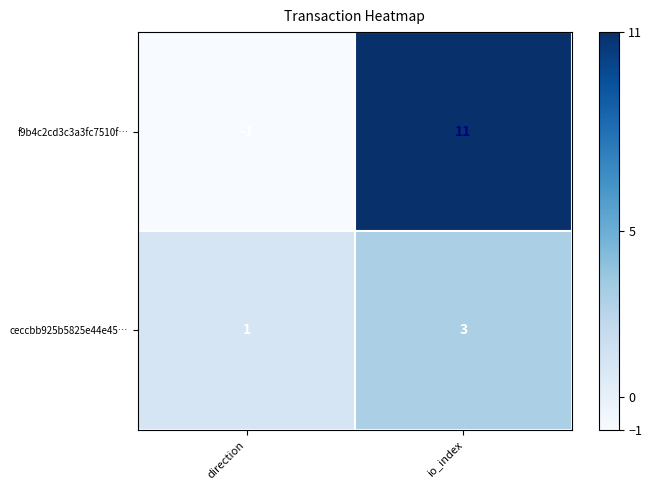

Which category has the highest value across all series?

io_index